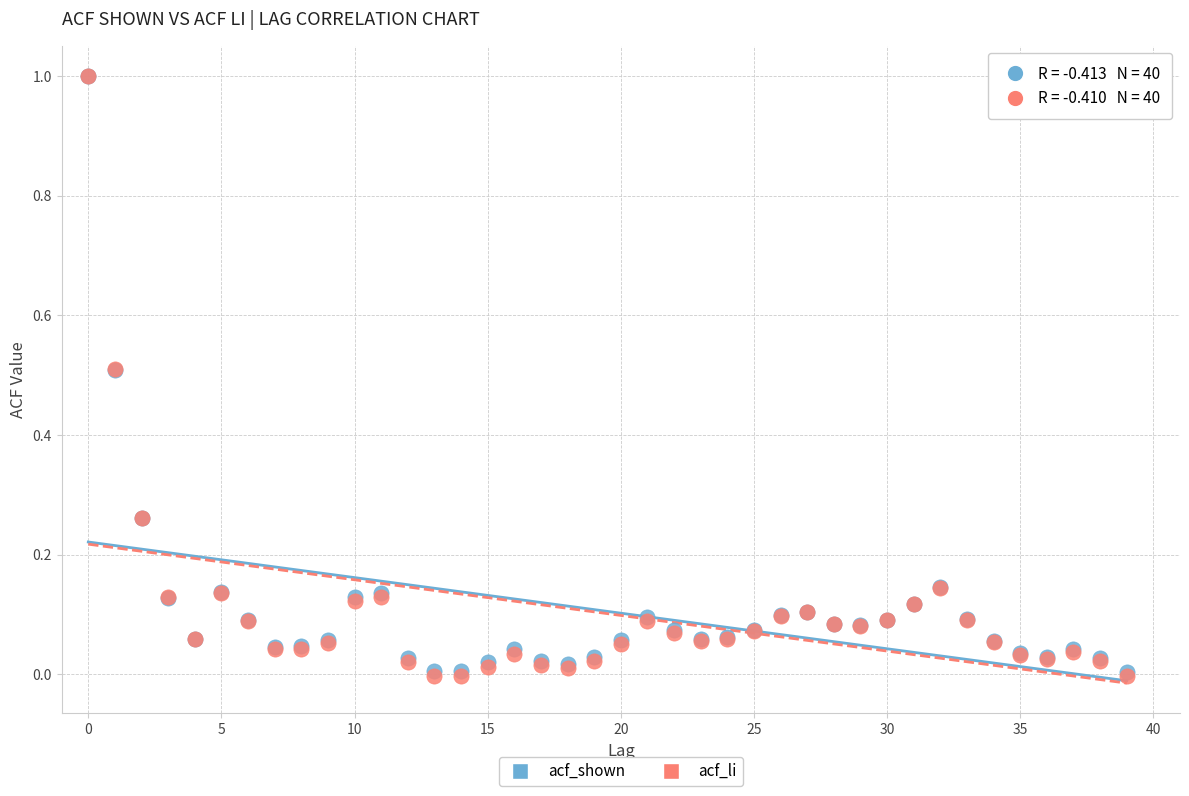

What are all the series names shown in the legend?

acf_shown, acf_li